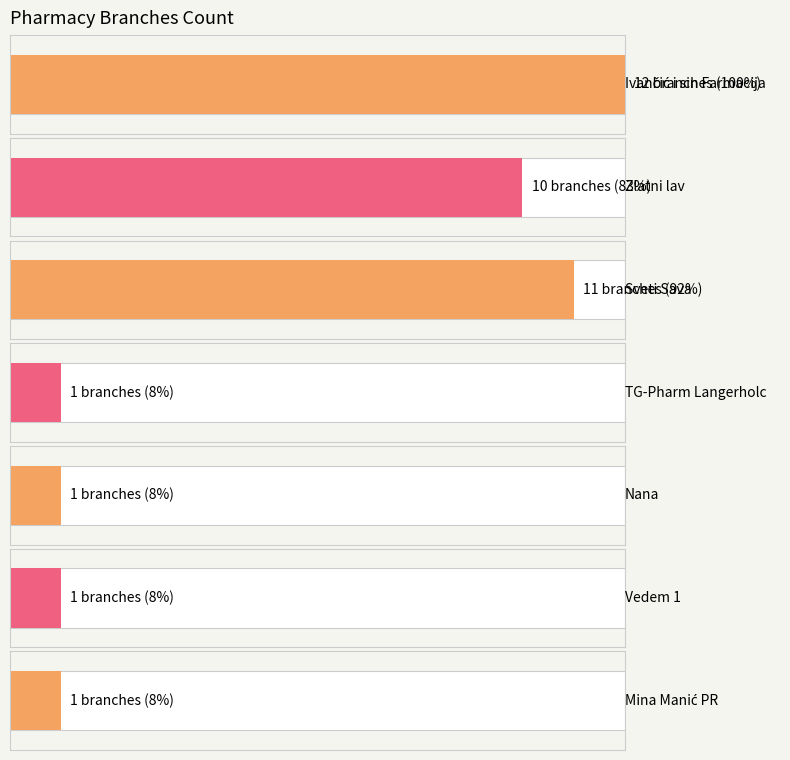

True or false: the data shows 11 at Sveti Sava.

True